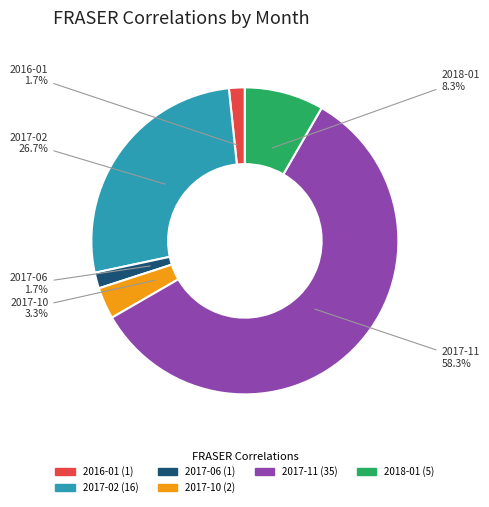

Does any single category account for the majority?

Yes